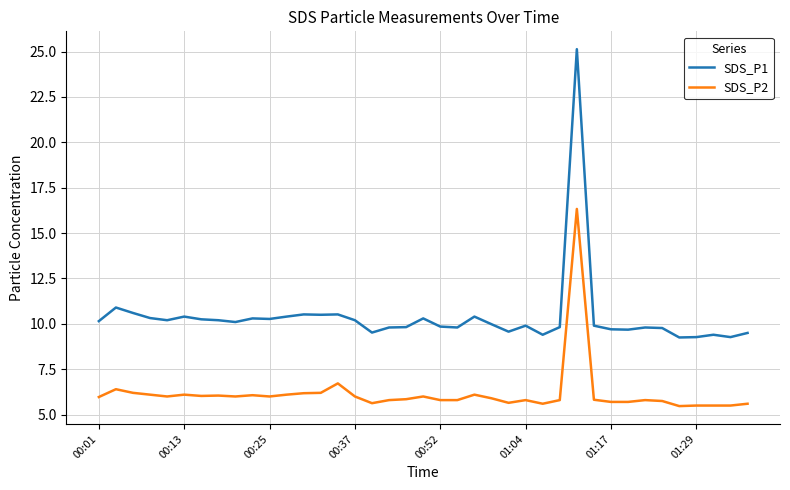

True or false: SDS_P2 has more than 2 points higher than both neighbors.

True